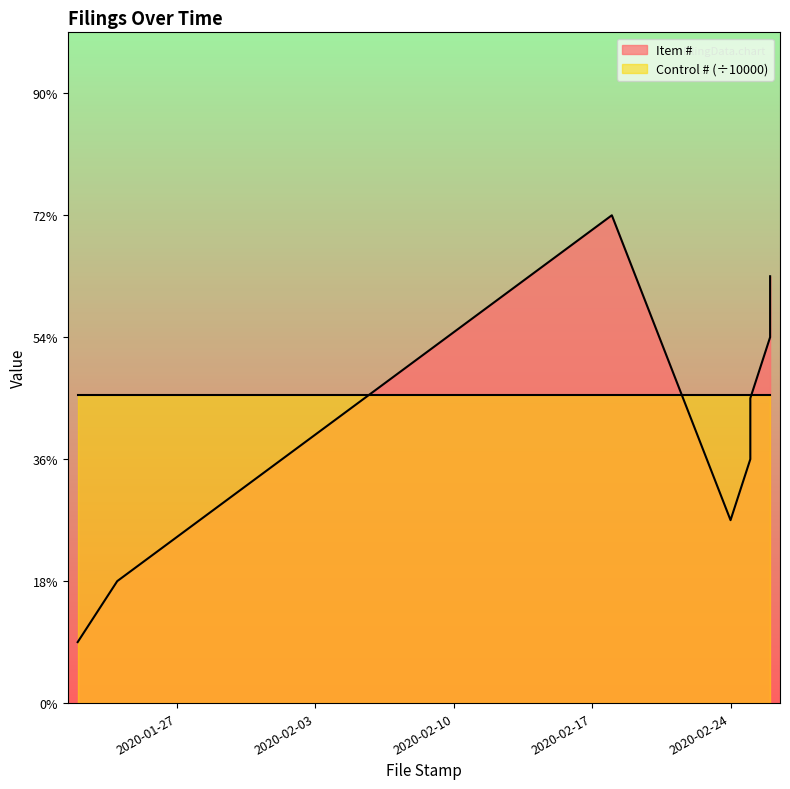

Reading left to right, transcribe all the data shown in this chart.

2020-01-22=1	2020-01-24=2	2020-02-18=8	2020-02-24=3	2020-02-25=4	2020-02-25=5	2020-02-26=6	2020-02-26=7